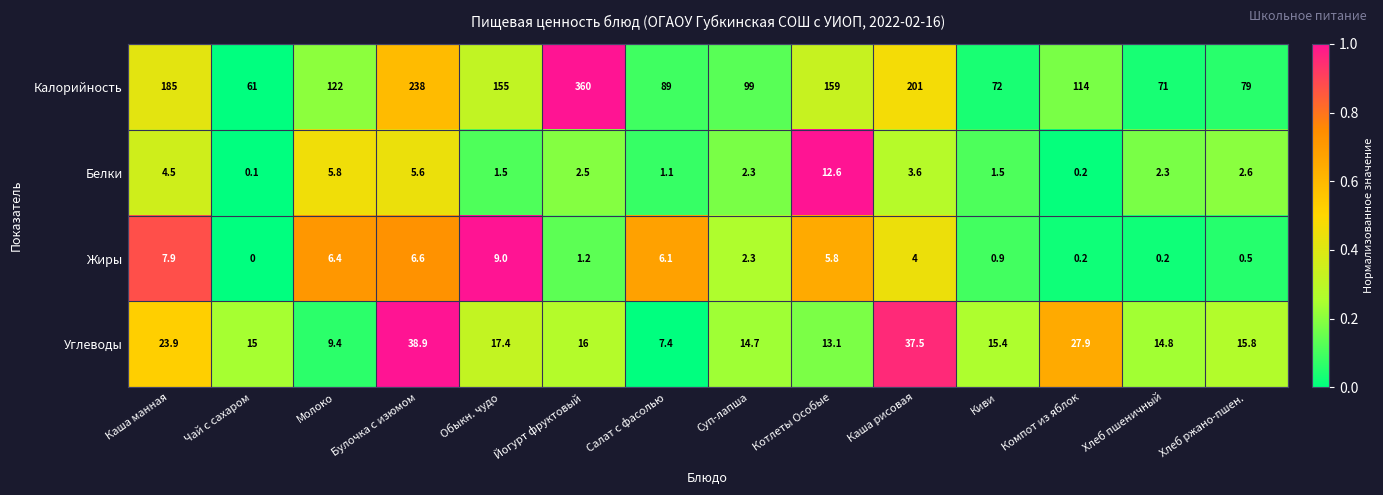

Where does the Белки series first go above 2?

Каша манная